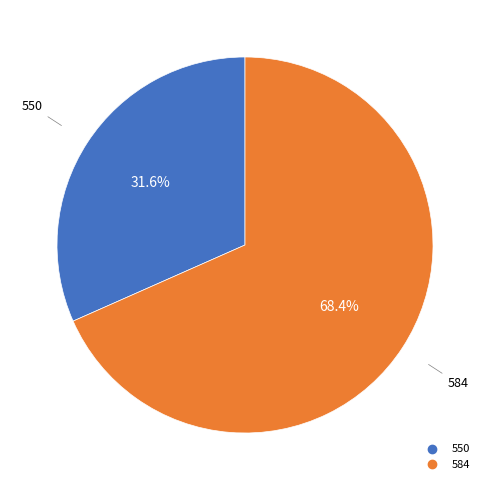

Is there a majority slice in this chart?

Yes